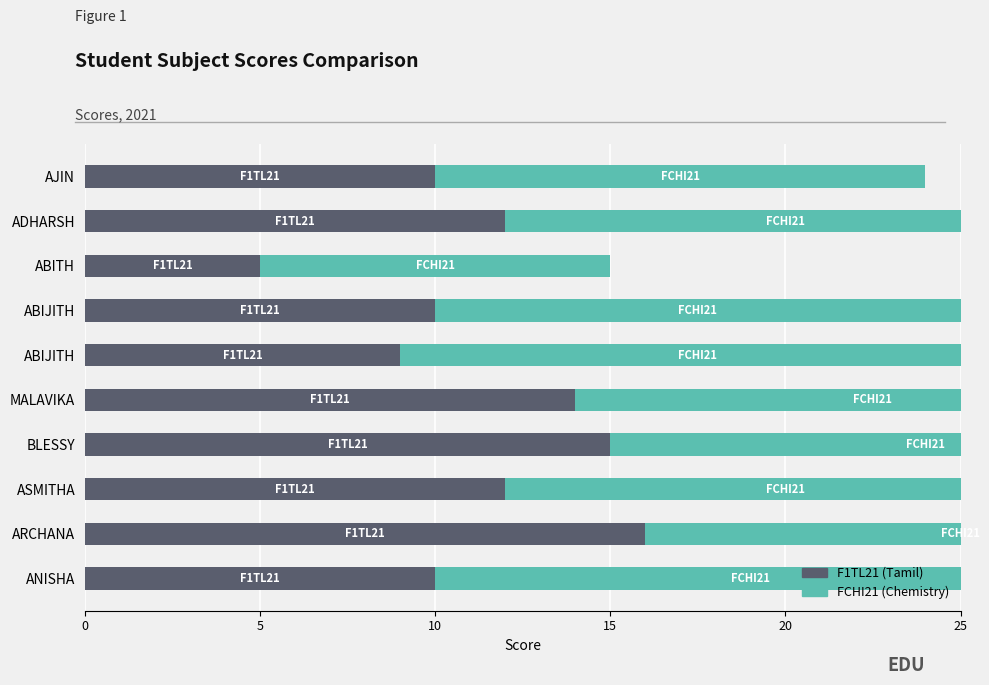

What is the average value of the F1TL21 series?

11